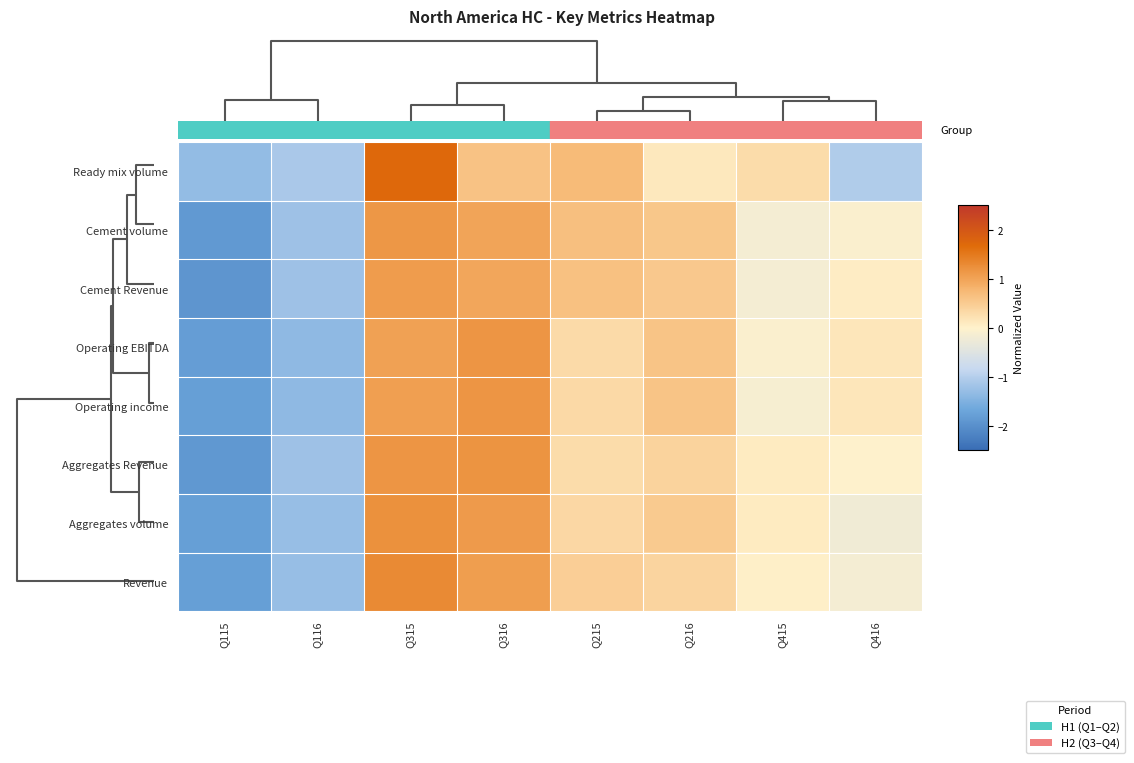

What is the smallest value displayed?

-1.9